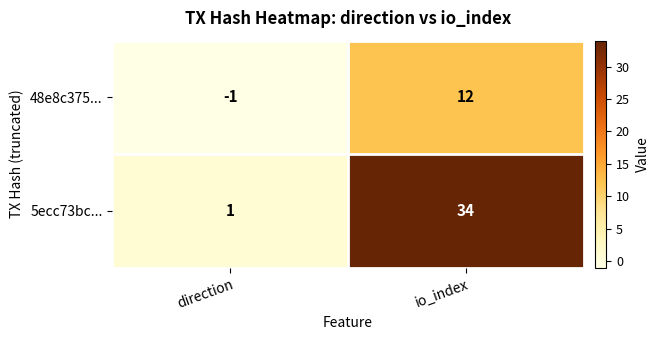

True or false: 5ecc73bc... has a value of 1 at direction.

True